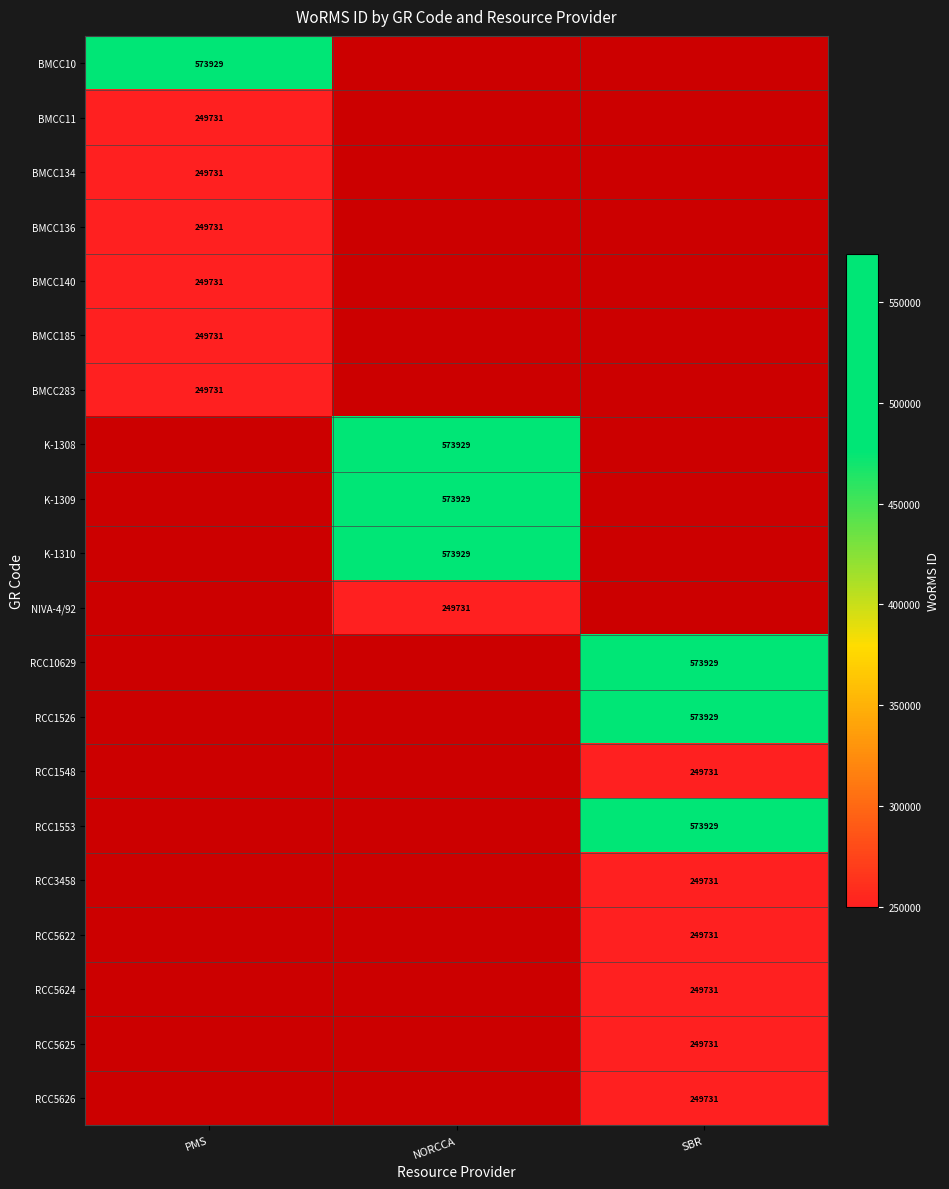

True or false: RCC5625 has a value of 142120 at SBR.

False